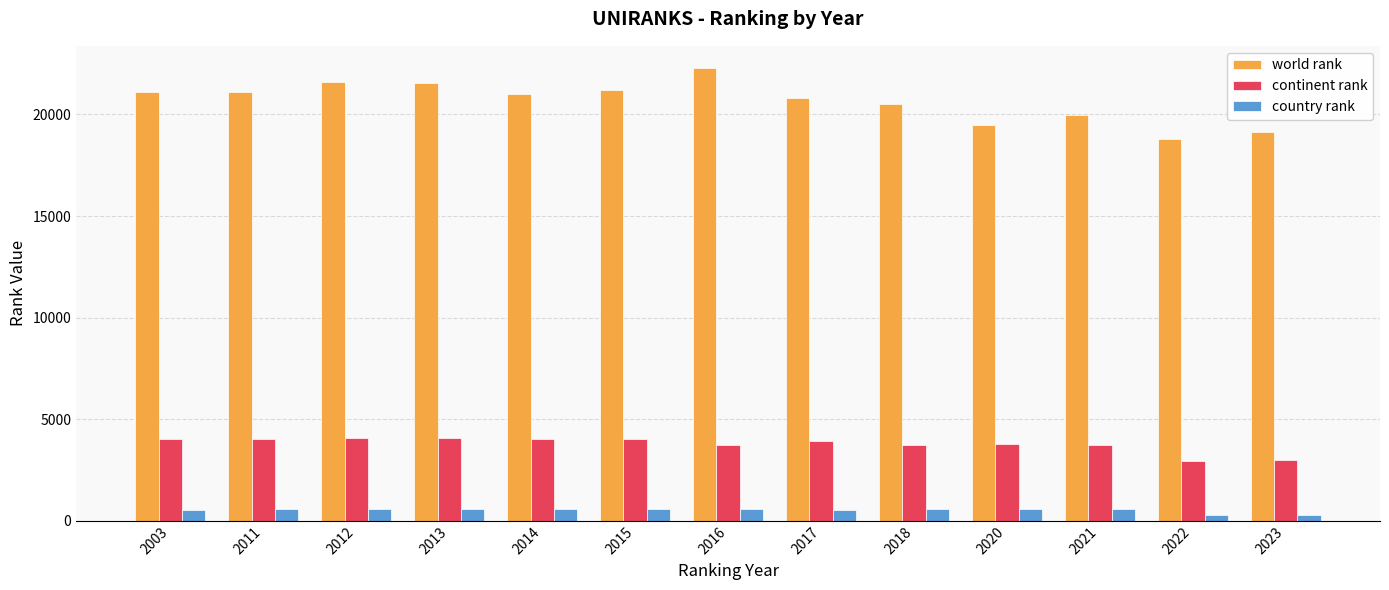

What is the value of the world rank bar at the 3rd from the left?

21609